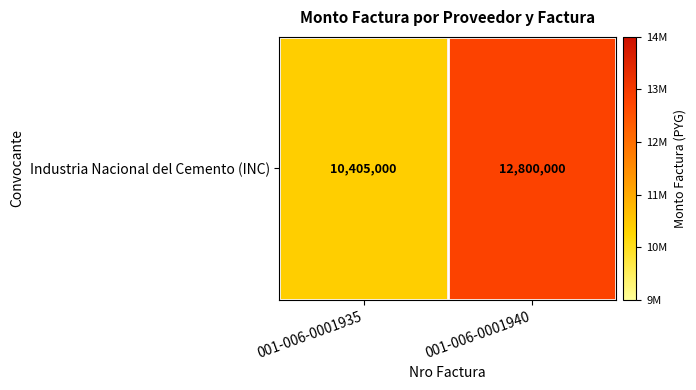

The chart shows a value of 18706656 at 001-006-0001940. True or false?

False